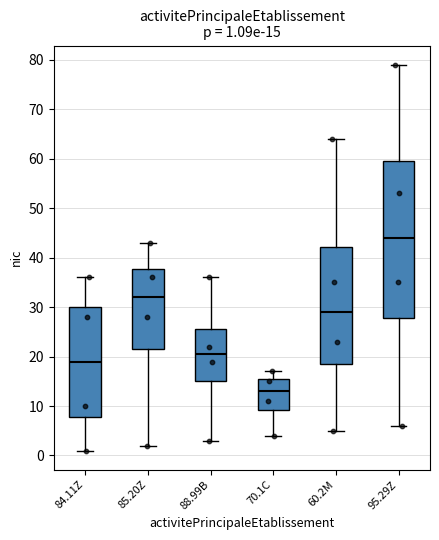

Which box is the tallest, from its lower edge to its upper edge?

95.29Z